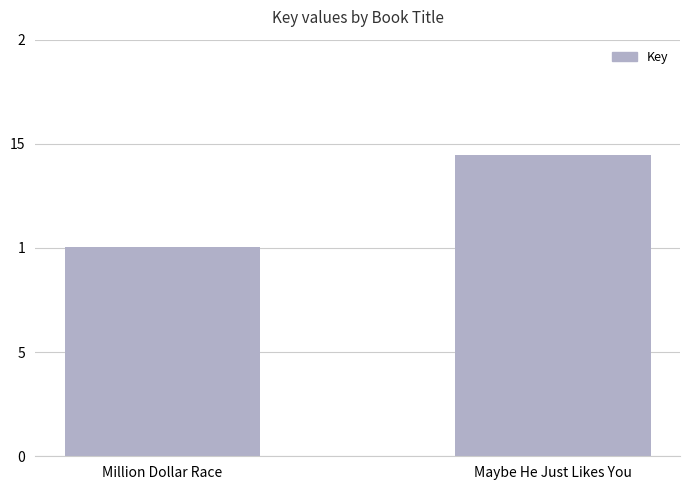

Are the bars horizontal?

No